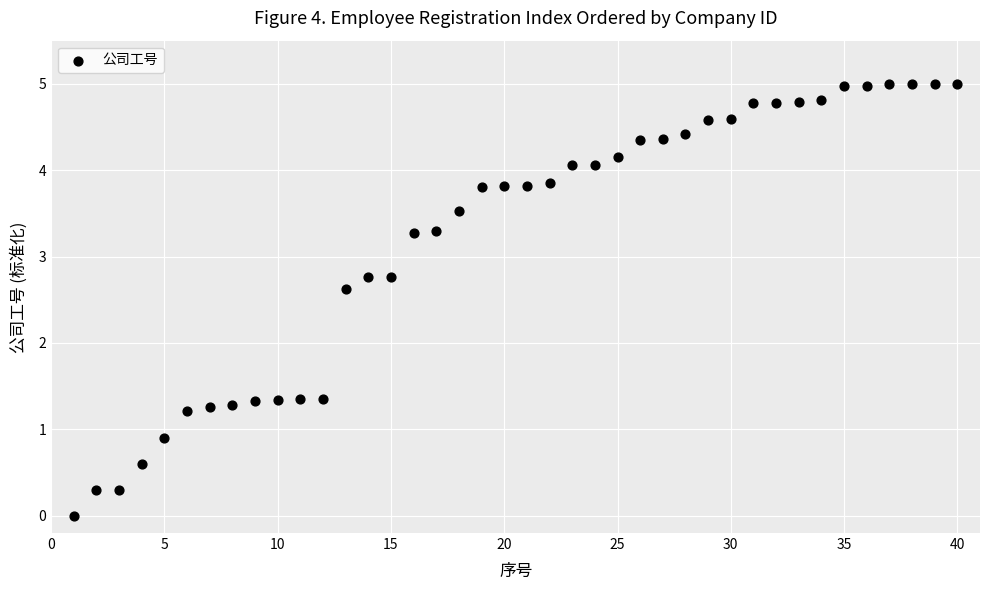

What is the range of Y values (max minus min)?

5.0